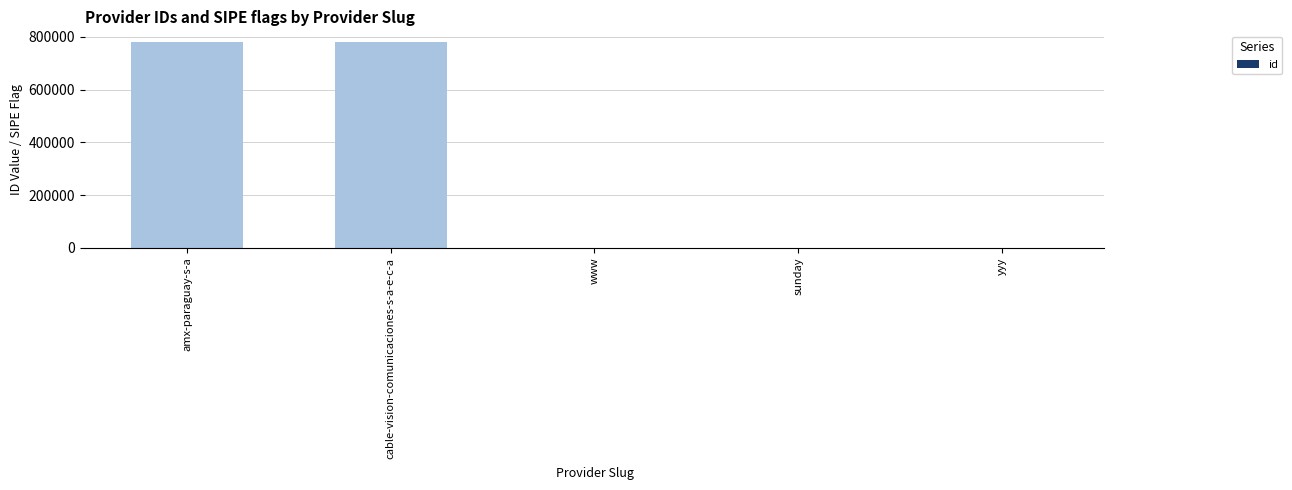

At which category does the chart reach its minimum across all series?

www